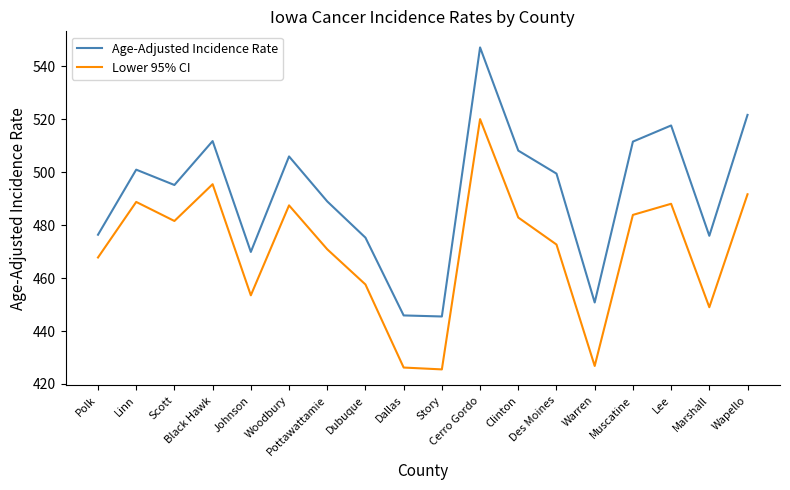

What are all the series names shown in the legend?

Age-Adjusted Incidence Rate, Lower 95% CI